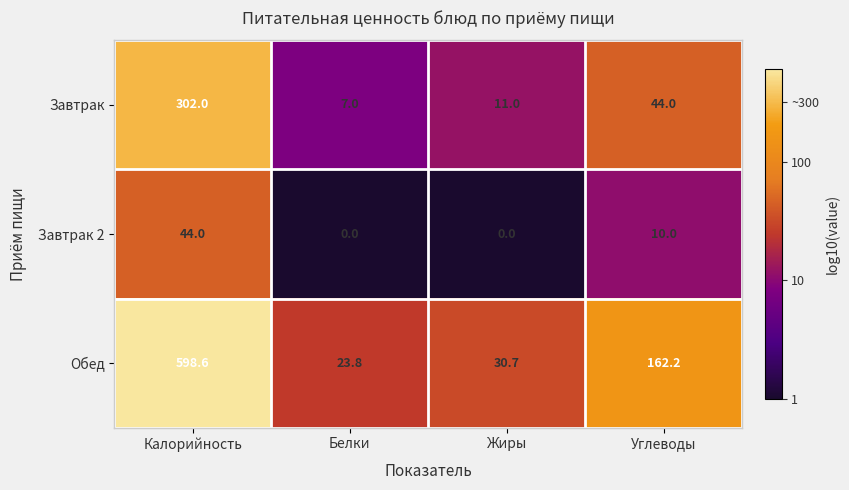

At which label does Завтрак reach its minimum?

Белки